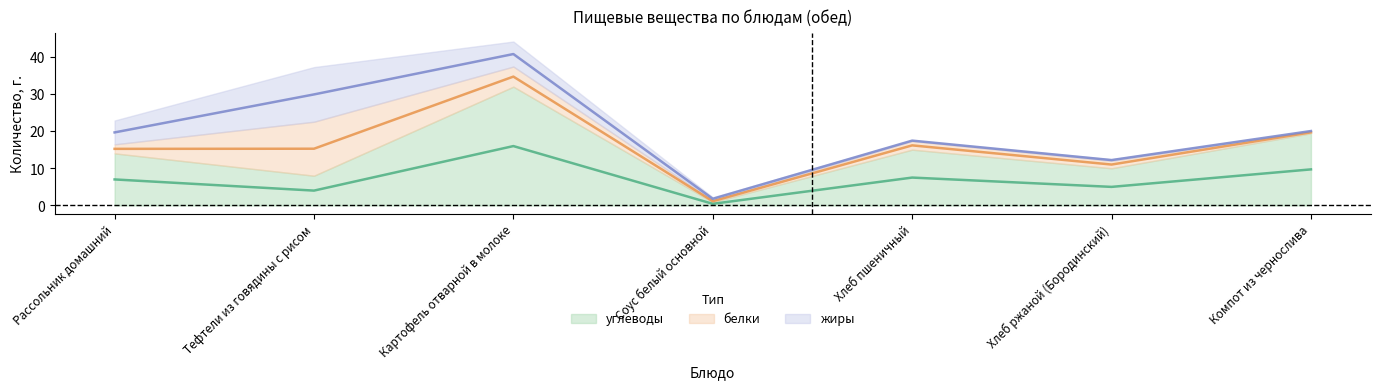

Where is the first local minimum for углеводы?

Тефтели из говядины с рисом